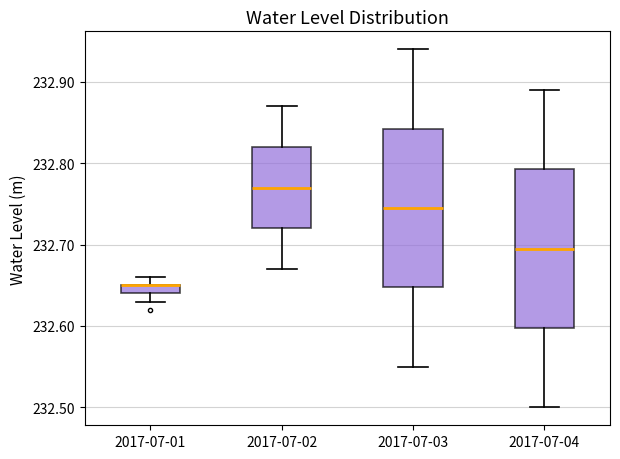

Where does the upper whisker of the box for 2017-07-04 end on the y-axis? The values are not printed on the chart, so give them approximately, as read against the axis.

232.89